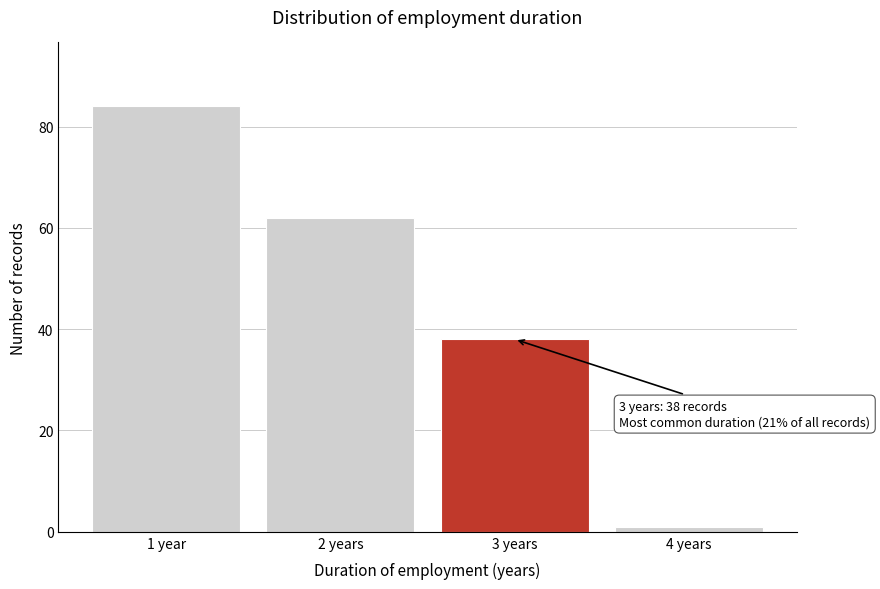

Reading left to right, list all the values displayed in this chart.

1 year=84	2 years=62	3 years=38	4 years=1